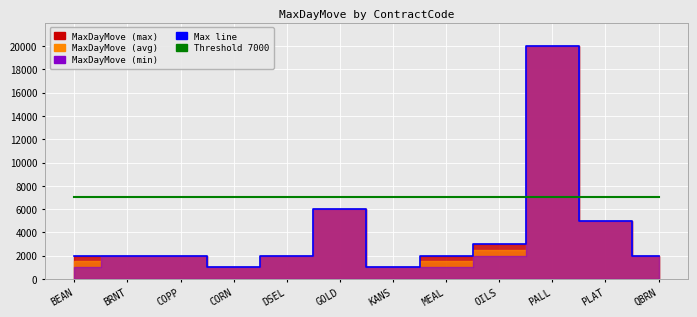

Which series has the widest spread of values?

Max line